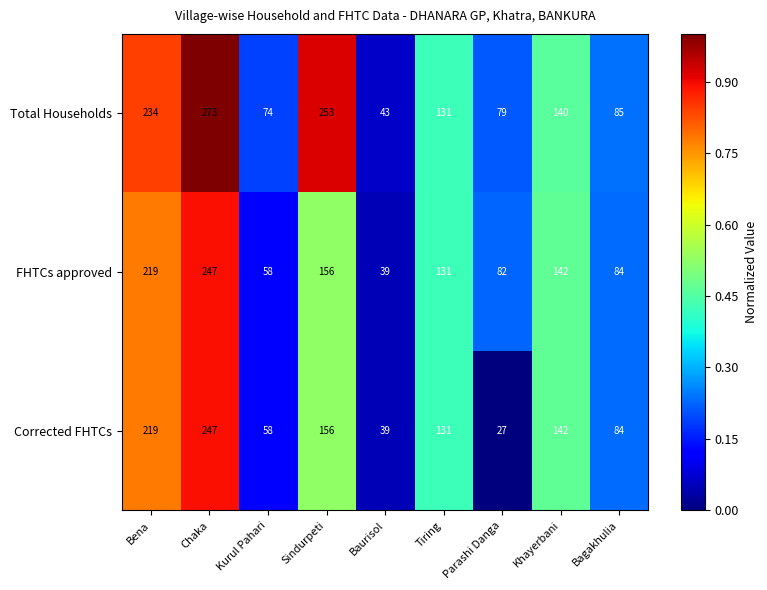

At which label does Total Households first exceed 131?

Bena